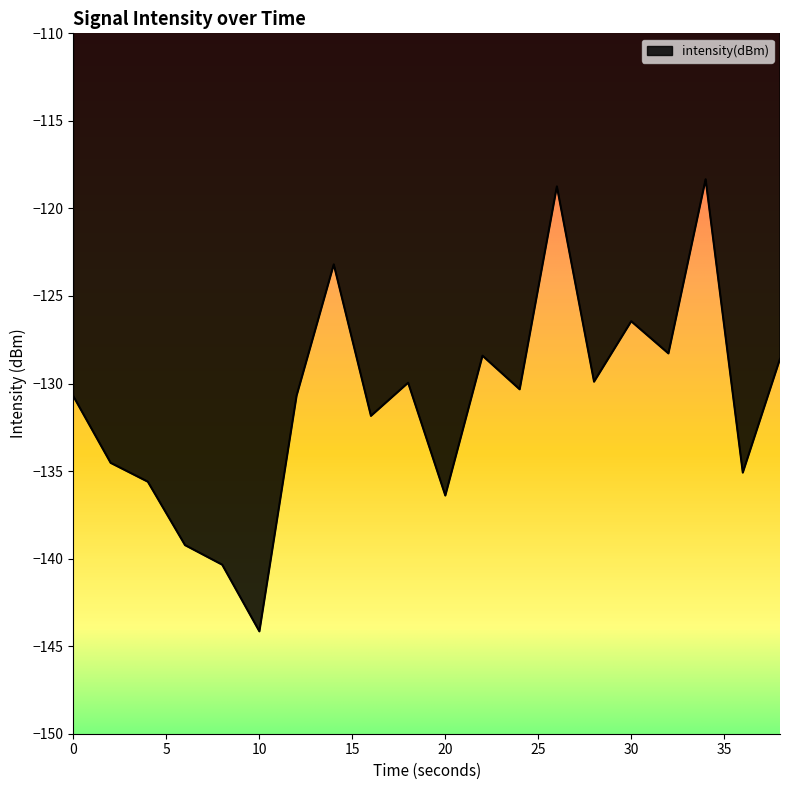

What is the smallest value displayed?

-144.2